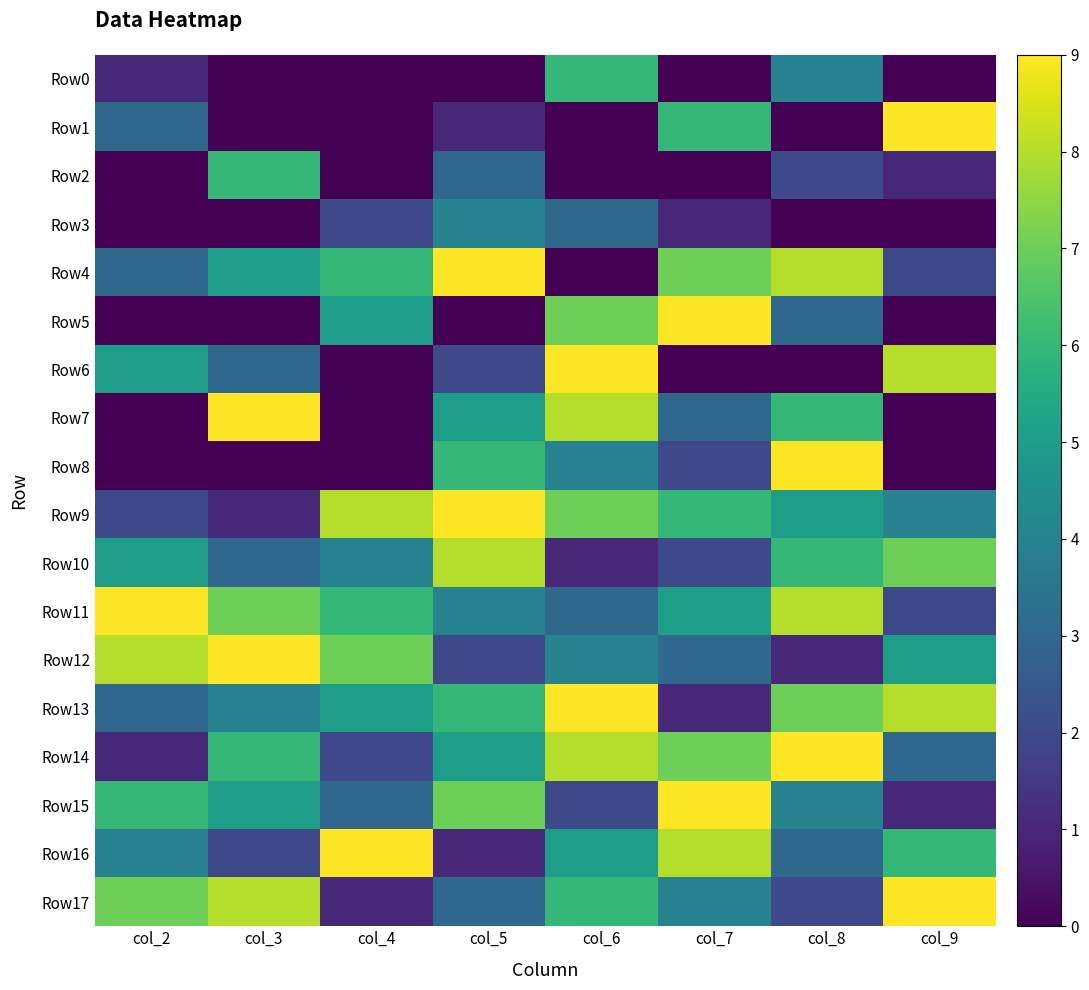

Reading right to left, transcribe all the data shown in this chart.

Row0: col_9=0	col_8=4	col_7=0	col_6=6	col_5=0	col_4=0	col_3=0	col_2=1
Row1: col_9=9	col_8=0	col_7=6	col_6=0	col_5=1	col_4=0	col_3=0	col_2=3
Row2: col_9=1	col_8=2	col_7=0	col_6=0	col_5=3	col_4=0	col_3=6	col_2=0
Row3: col_9=0	col_8=0	col_7=1	col_6=3	col_5=4	col_4=2	col_3=0	col_2=0
Row4: col_9=2	col_8=8	col_7=7	col_6=0	col_5=9	col_4=6	col_3=5	col_2=3
Row5: col_9=0	col_8=3	col_7=9	col_6=7	col_5=0	col_4=5	col_3=0	col_2=0
Row6: col_9=8	col_8=0	col_7=0	col_6=9	col_5=2	col_4=0	col_3=3	col_2=5
Row7: col_9=0	col_8=6	col_7=3	col_6=8	col_5=5	col_4=0	col_3=9	col_2=0
Row8: col_9=0	col_8=9	col_7=2	col_6=4	col_5=6	col_4=0	col_3=0	col_2=0
Row9: col_9=4	col_8=5	col_7=6	col_6=7	col_5=9	col_4=8	col_3=1	col_2=2
Row10: col_9=7	col_8=6	col_7=2	col_6=1	col_5=8	col_4=4	col_3=3	col_2=5
Row11: col_9=2	col_8=8	col_7=5	col_6=3	col_5=4	col_4=6	col_3=7	col_2=9
Row12: col_9=5	col_8=1	col_7=3	col_6=4	col_5=2	col_4=7	col_3=9	col_2=8
Row13: col_9=8	col_8=7	col_7=1	col_6=9	col_5=6	col_4=5	col_3=4	col_2=3
Row14: col_9=3	col_8=9	col_7=7	col_6=8	col_5=5	col_4=2	col_3=6	col_2=1
Row15: col_9=1	col_8=4	col_7=9	col_6=2	col_5=7	col_4=3	col_3=5	col_2=6
Row16: col_9=6	col_8=3	col_7=8	col_6=5	col_5=1	col_4=9	col_3=2	col_2=4
Row17: col_9=9	col_8=2	col_7=4	col_6=6	col_5=3	col_4=1	col_3=8	col_2=7